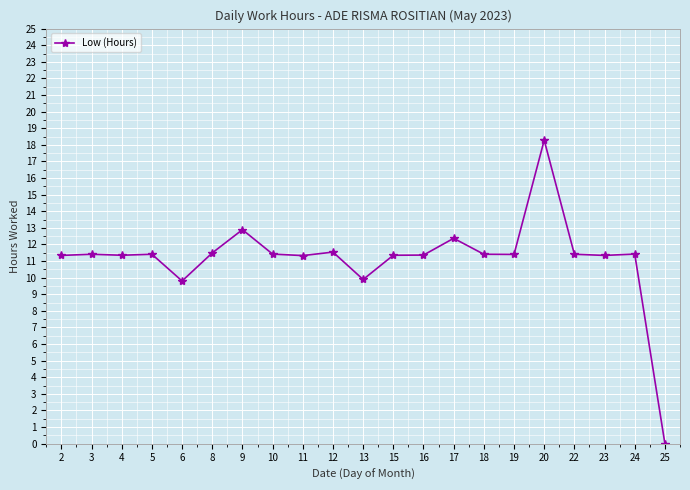

Is it true that the value at 18 is 11.4?

True